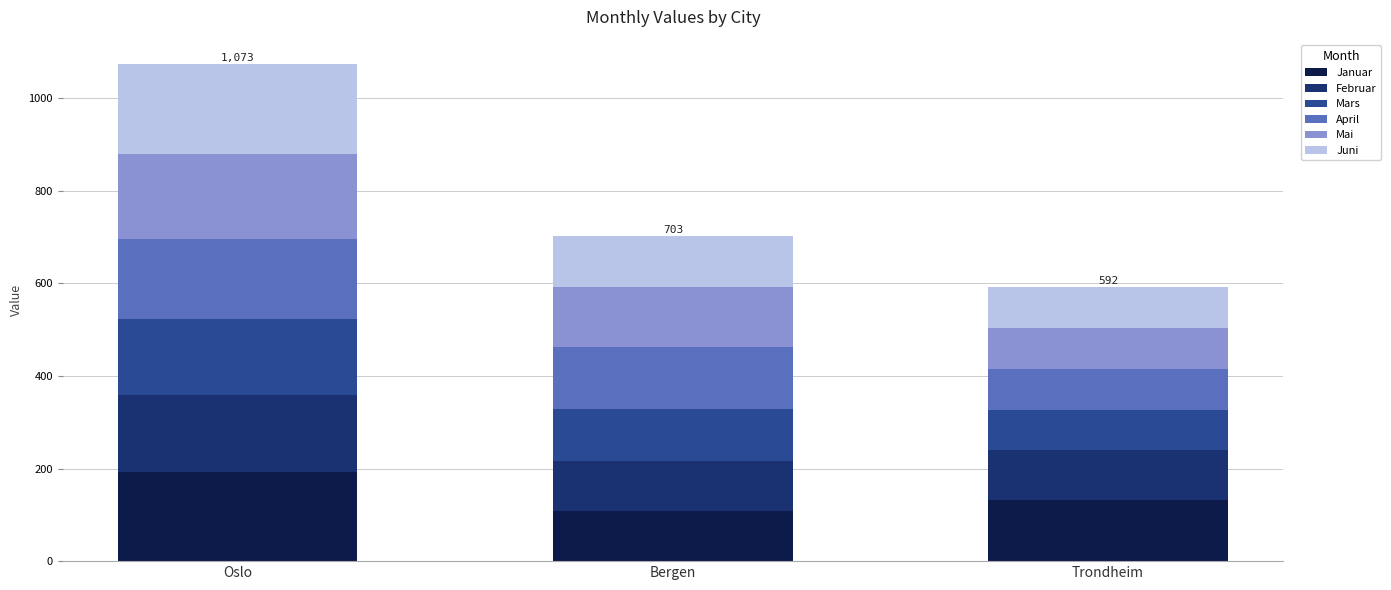

What is the total value across all series at Trondheim?

592.4